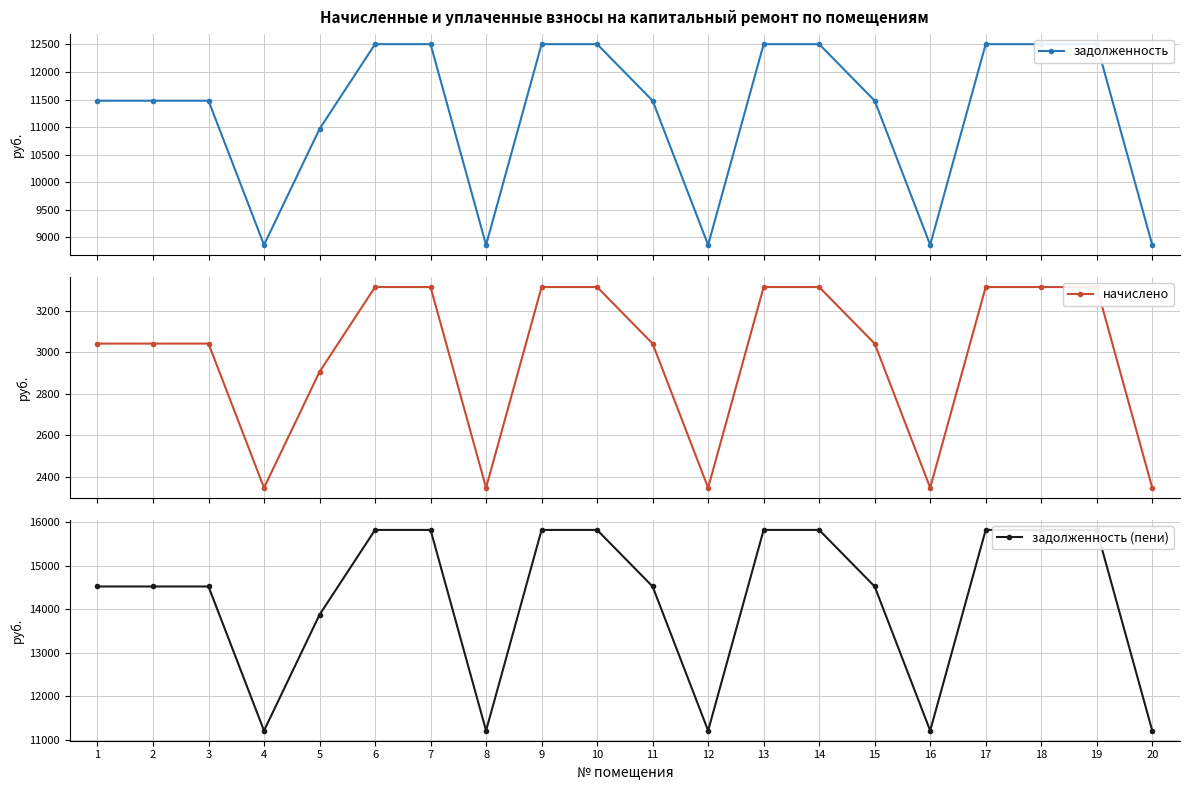

What is the spread (max minus min) of values at 13?

12506.2